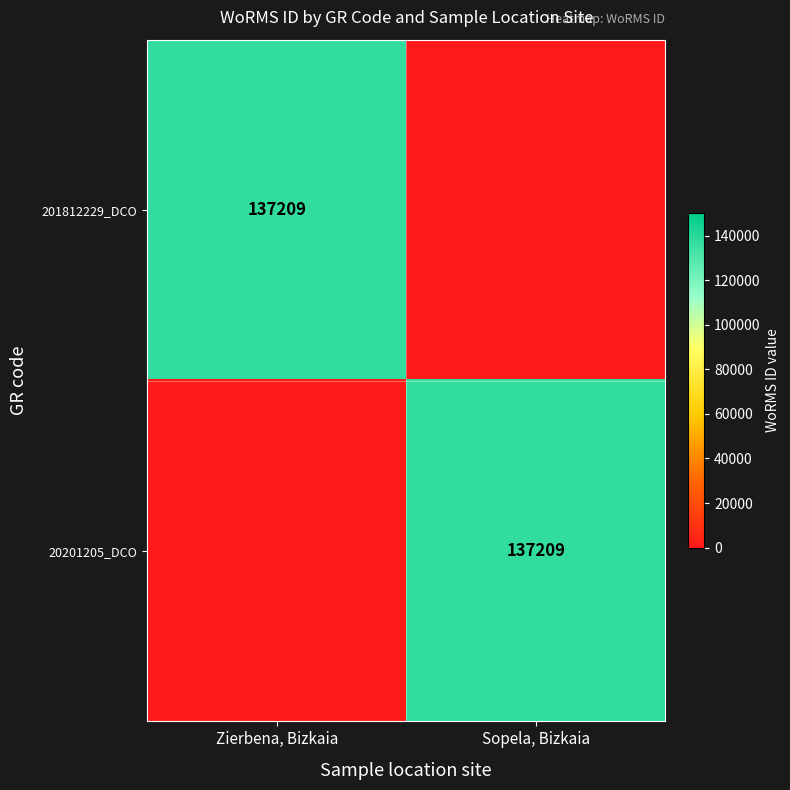

What is the total value across all series at Zierbena, Bizkaia?

137209